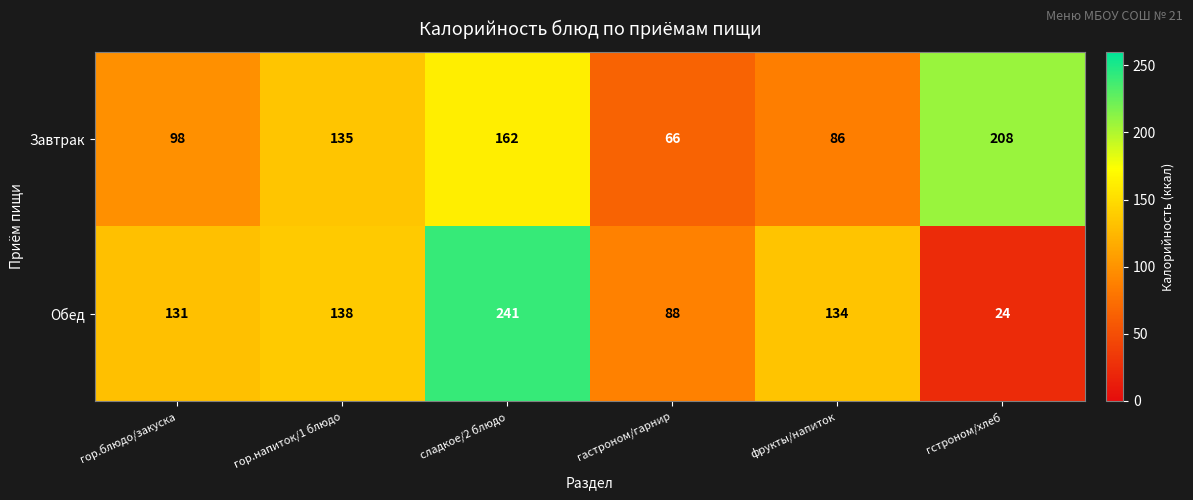

What is the average value of the Обед series?

126